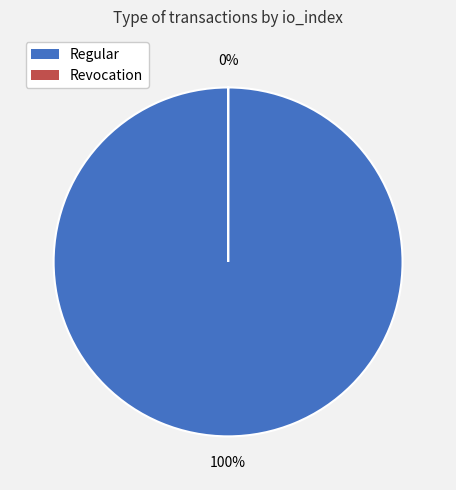

What is the majority slice?

Regular